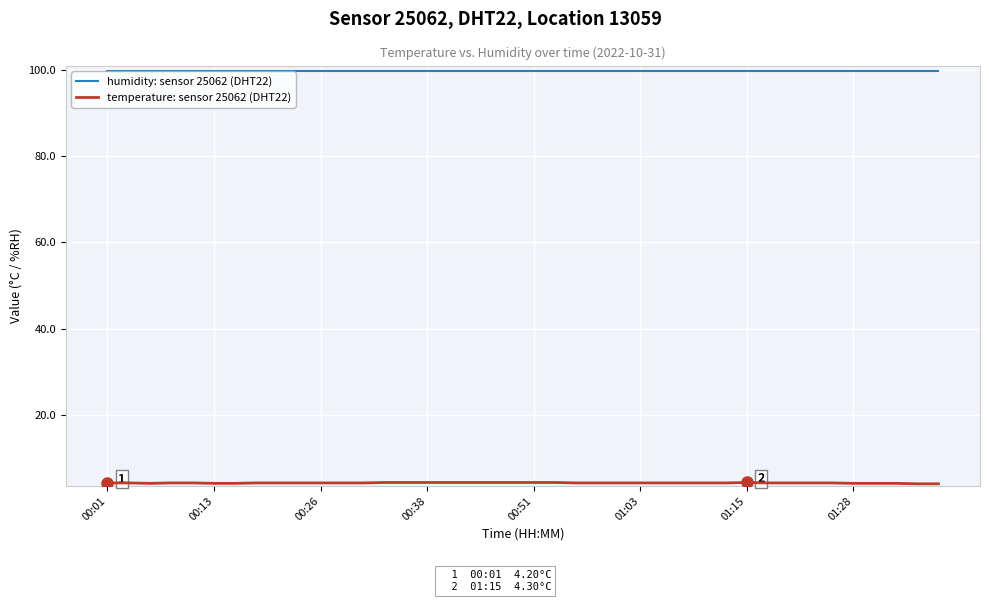

What is the lowest value of the humidity: sensor 25062 (DHT22) series?

99.9